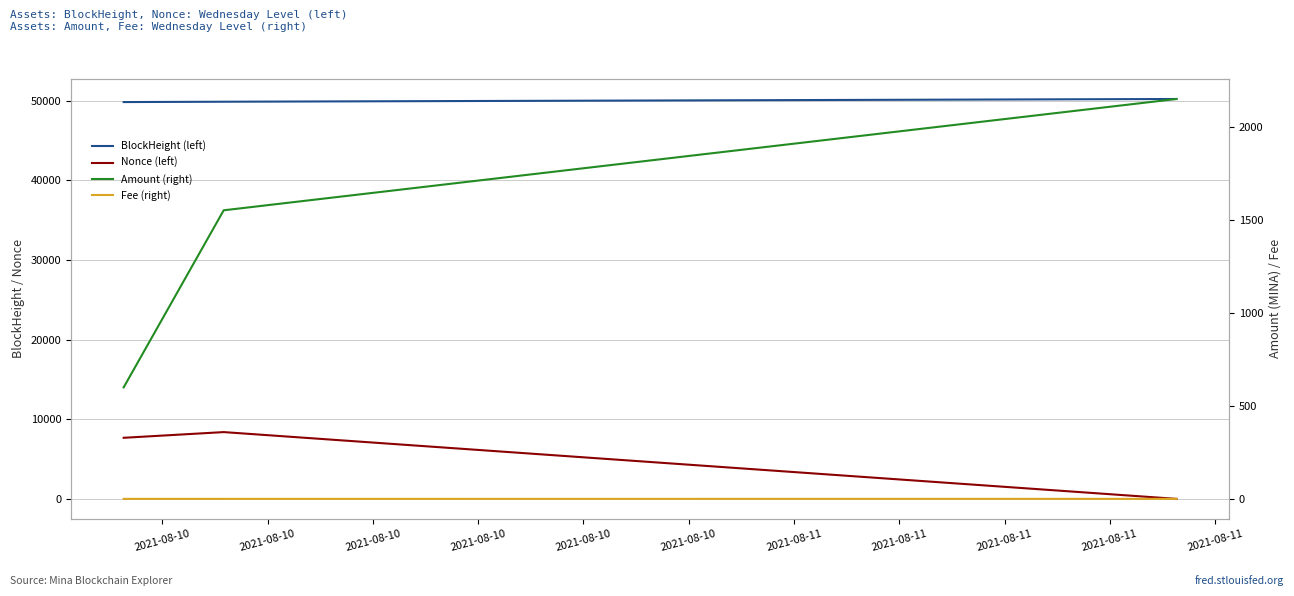

Is it true that Fee (right) equals 0.0 at 2021-08-10?

False